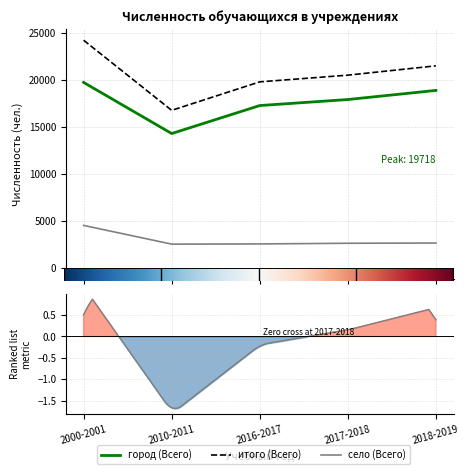

How many distinct data groups are displayed?

3